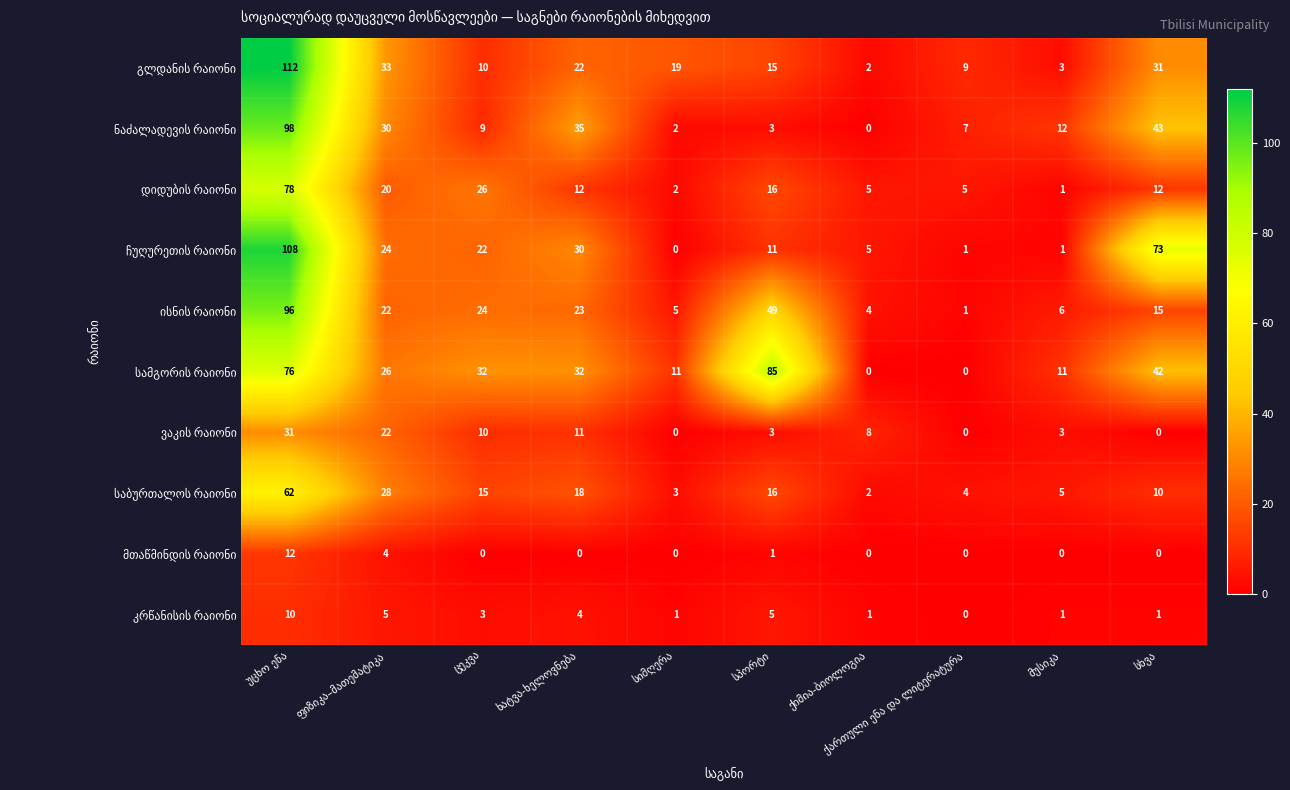

What is the maximum value shown in the chart?

112